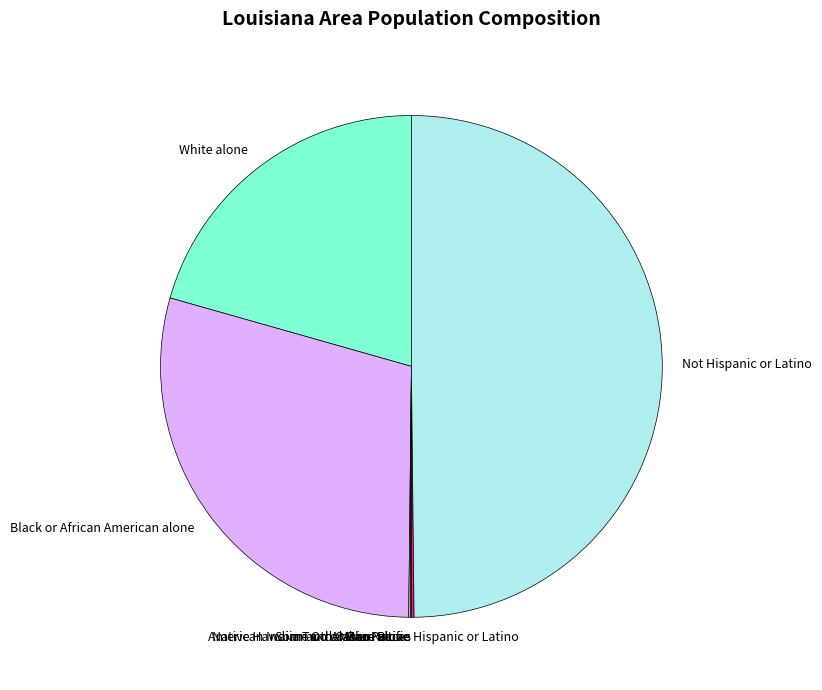

Is it true that Black or African American alone is 29% of the pie?

True